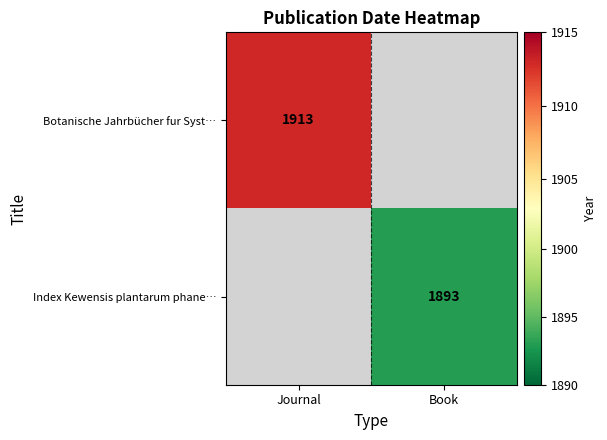

Is it true that Botanische Jahrbücher fur Syst… equals 1913 at Journal?

True